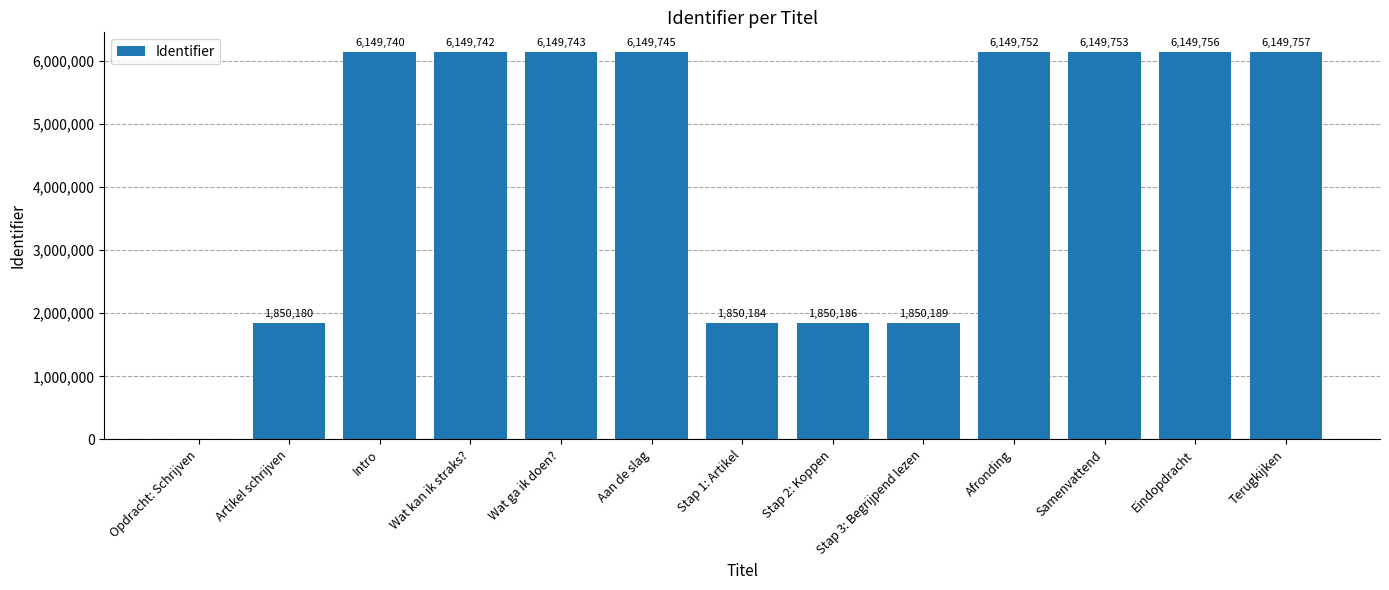

Reading right to left, extract all data points from this chart.

6149757	6149756	6149753	6149752	1850189	1850186	1850184	6149745	6149743	6149742	6149740	1850180	0